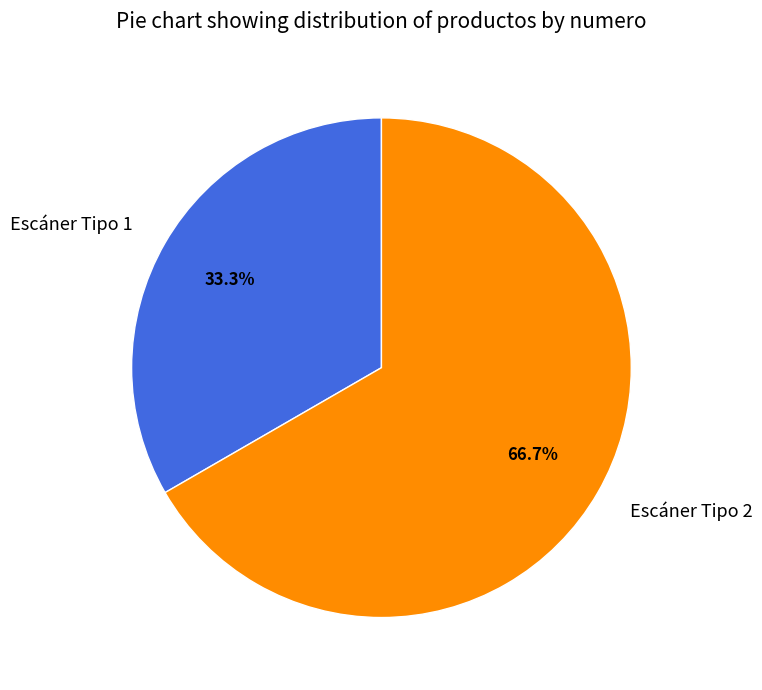

The Escáner Tipo 2 slice represents 57% of the pie. True or false?

False